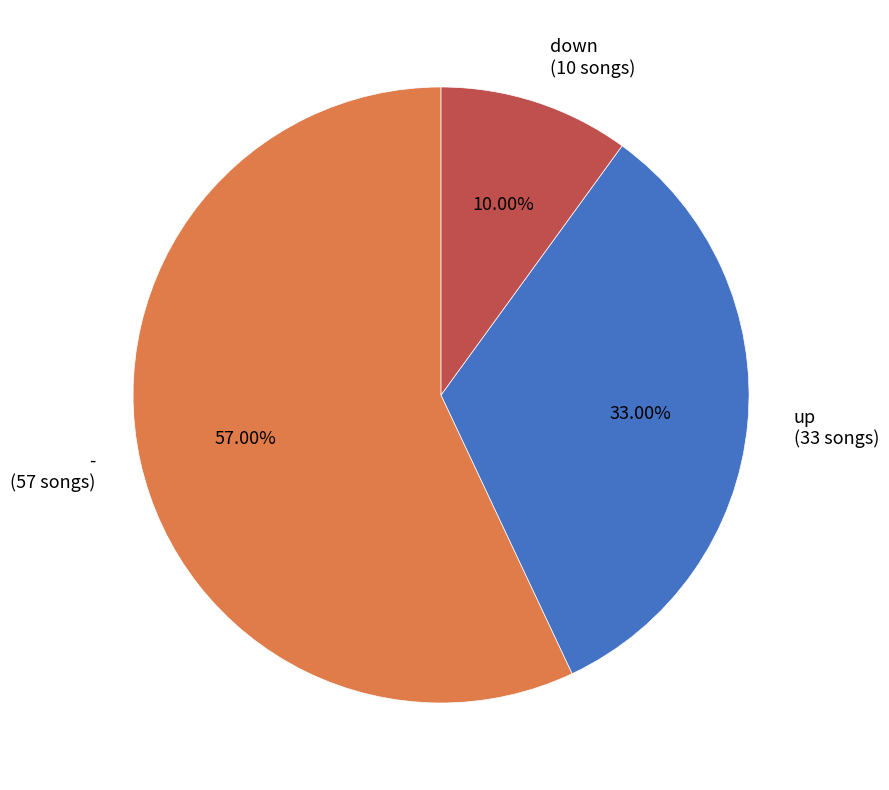

Is it true that - is 57% of the pie?

True